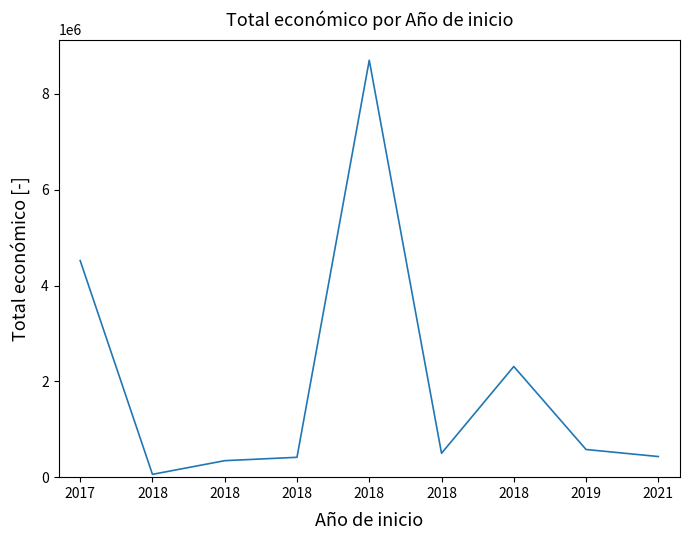

Reading right to left, list all the values displayed in this chart.

430411	577576	2310026	498488	8701686	414788	344243	58680	4520649